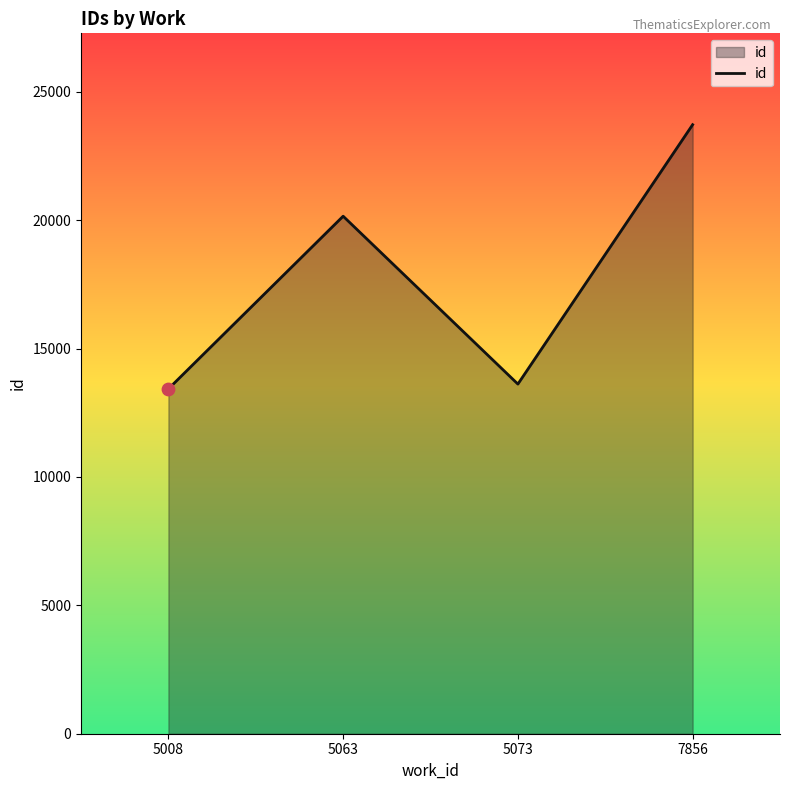

Between 7856 and 5008, which is larger?

7856